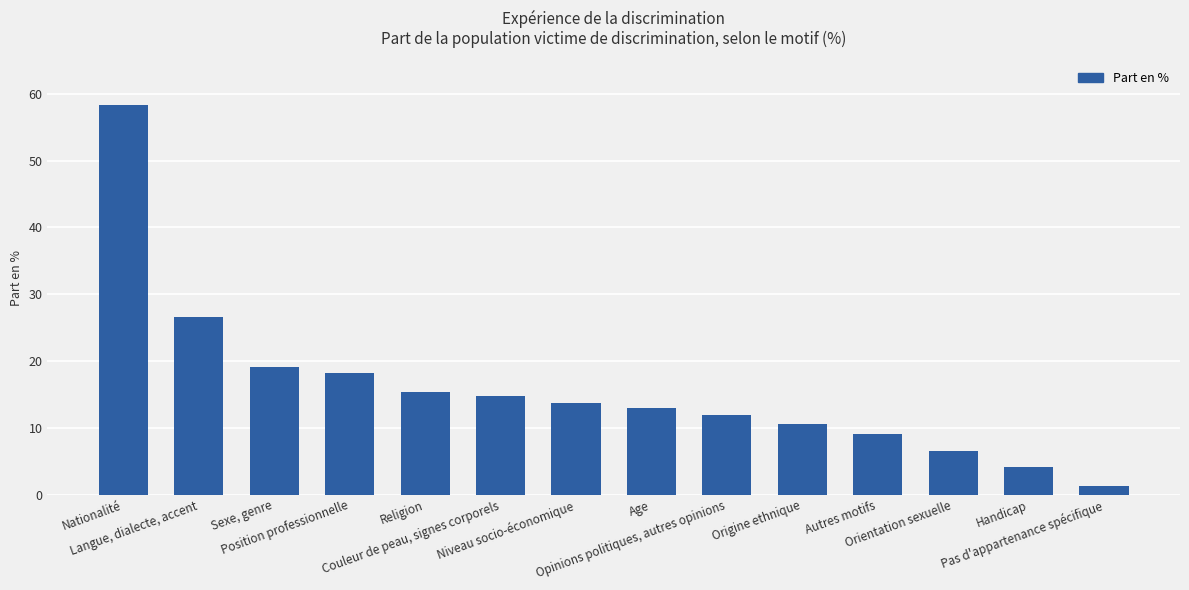

What is the difference between the values at Sexe, genre and Handicap?

15.0